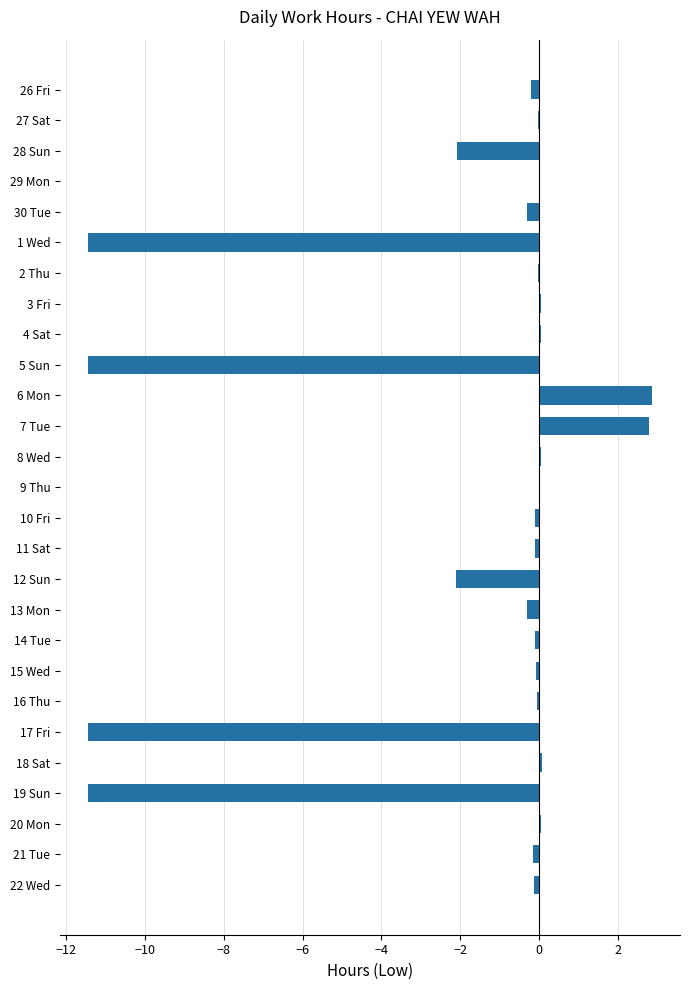

The value at 7 Tue is 2.8. True or false?

True